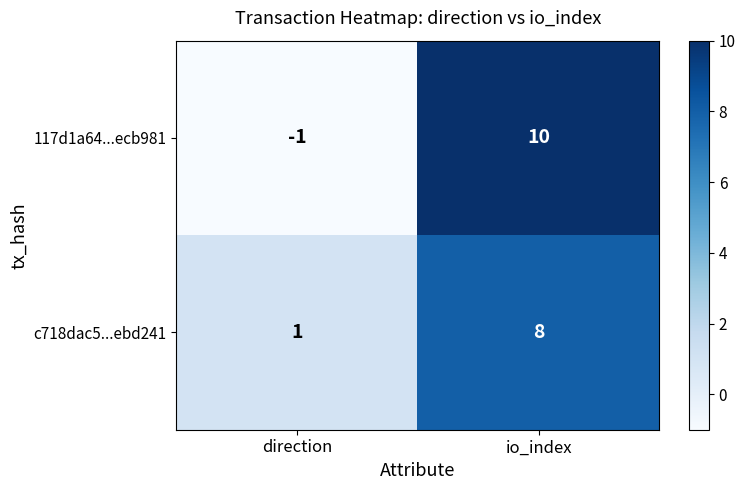

Reading left to right, extract all data points from this chart.

117d1a64...ecb981: direction=-1	io_index=10
c718dac5...ebd241: direction=1	io_index=8